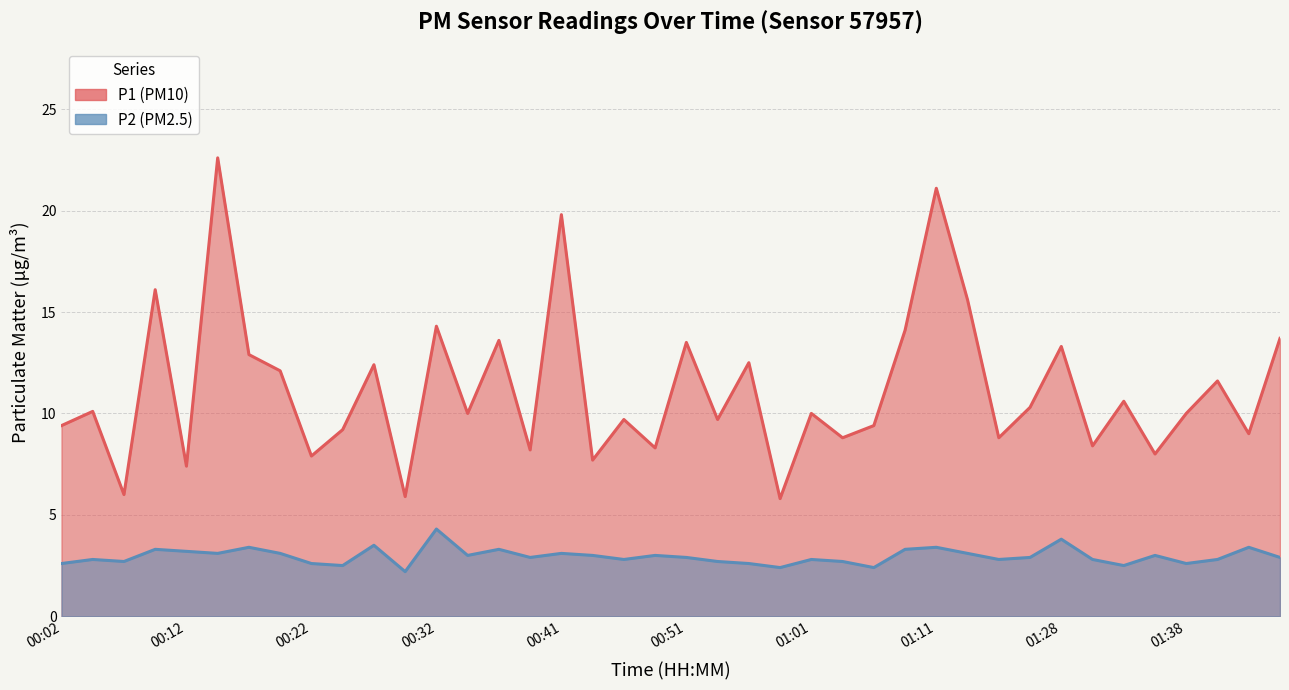

What is the value of the P2 point at the 1st from the left?

2.6